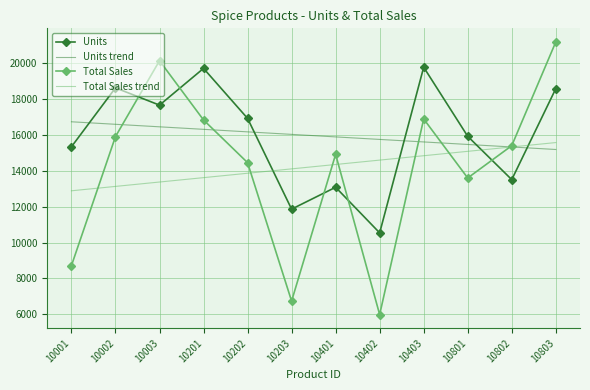

Between 10003 and 10401, which series saw the biggest shift?

Total Sales